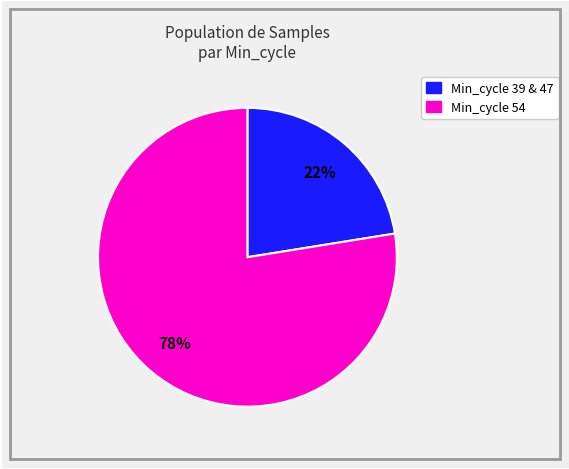

How many segments does this pie chart have?

2